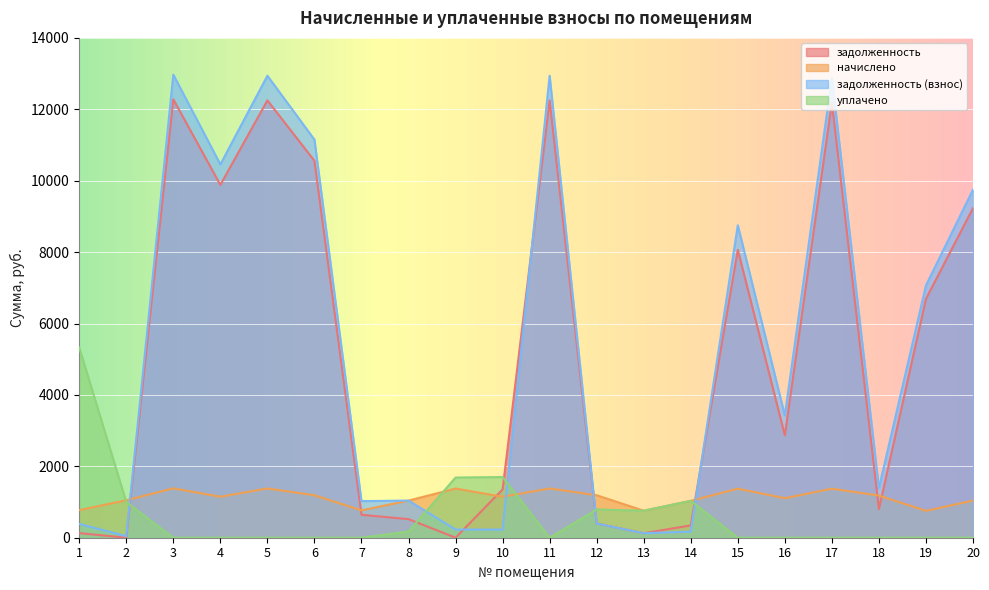

What is the sum of all задолженность (взнос) values?

107367.3